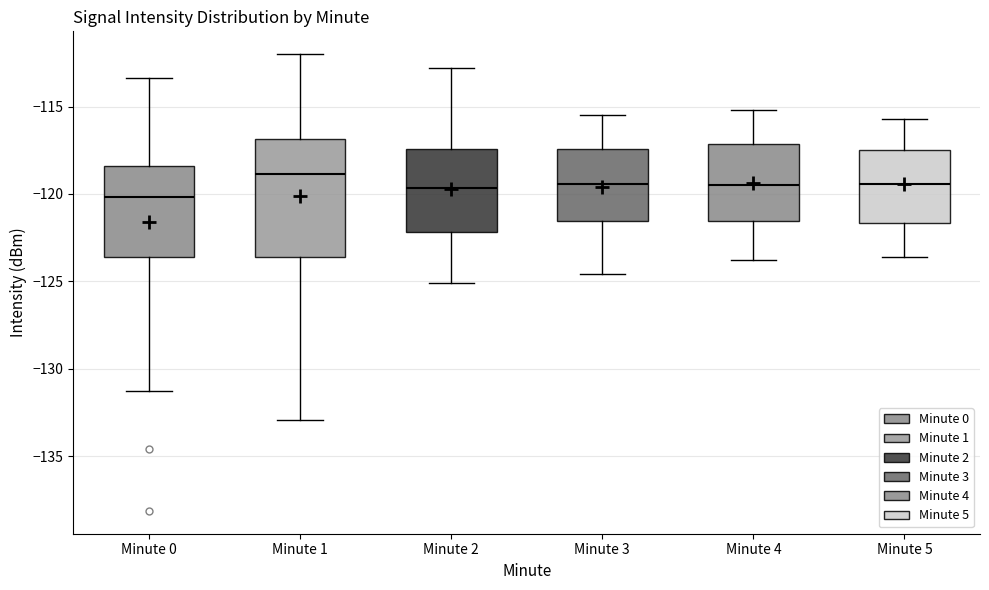

Reading left to right, read every box against the y-axis: the position of its median line, the range the box covers, and the ends of its whiskers. The values are not printed on the chart, so give them approximately, as read against the axis.

Minute 0: median -120.0, box -123.5 to -118.5, whiskers -131.5 to -113.5
Minute 1: median -119.0, box -123.5 to -117.0, whiskers -133.0 to -112.0
Minute 2: median -119.5, box -122.0 to -117.5, whiskers -125.0 to -113.0
Minute 3: median -119.5, box -121.5 to -117.5, whiskers -124.5 to -115.5
Minute 4: median -119.5, box -121.5 to -117.0, whiskers -124.0 to -115.0
Minute 5: median -119.5, box -121.5 to -117.5, whiskers -123.5 to -115.5